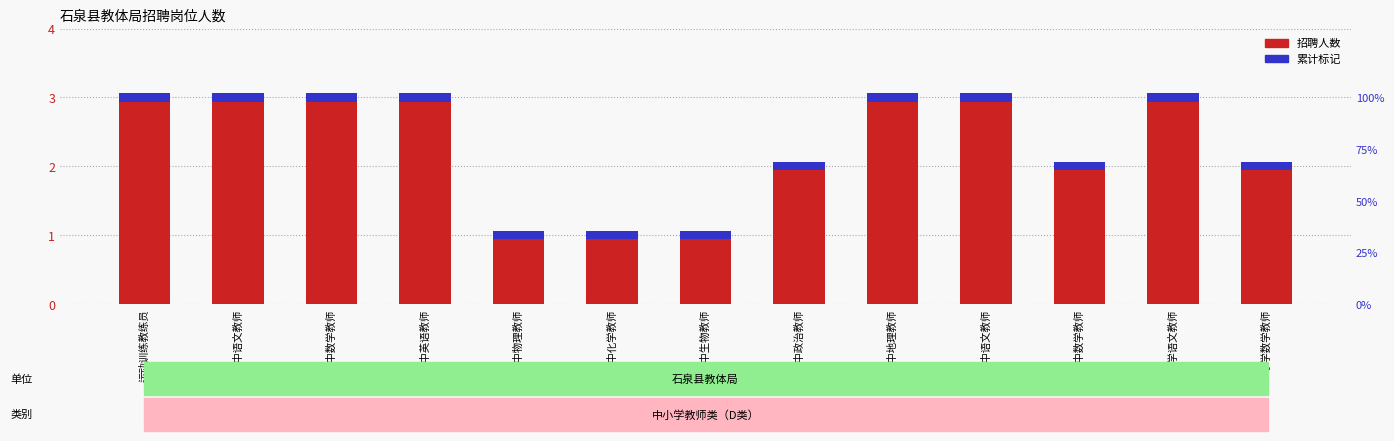

What is the change in value from 高中英语教师 to 小学数学教师?

-1